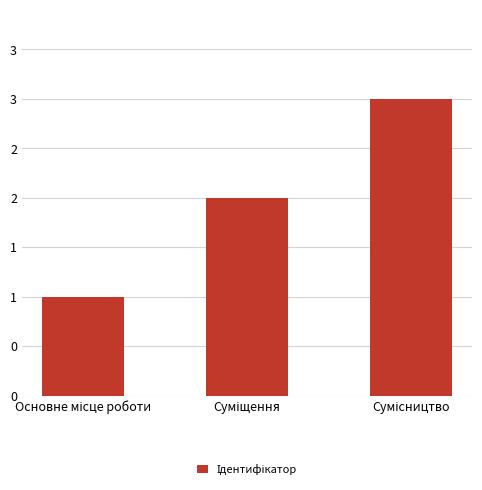

What position from the left is Суміщення?

2